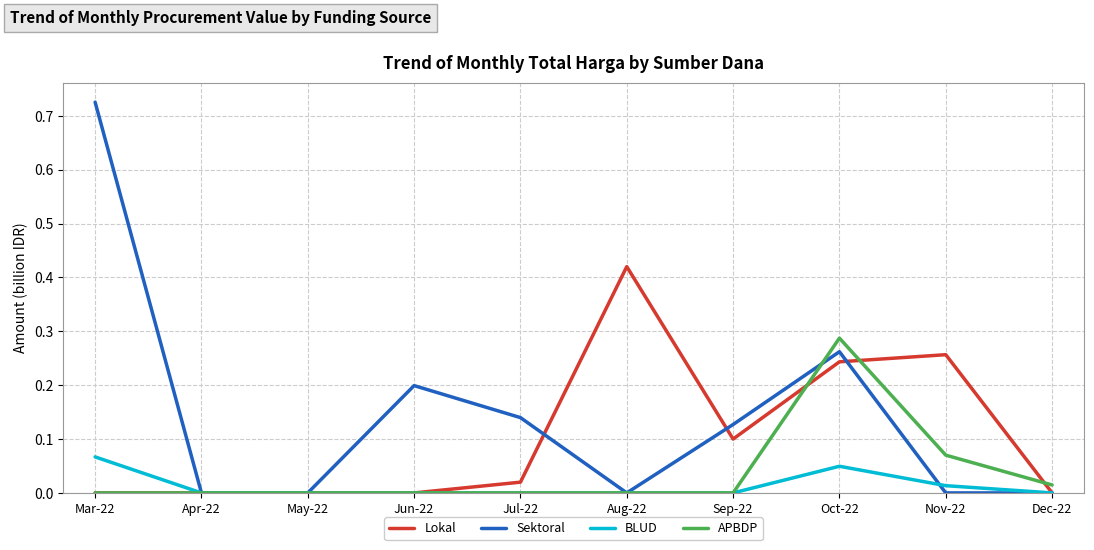

True or false: Sektoral and APBDP cross at least once.

True